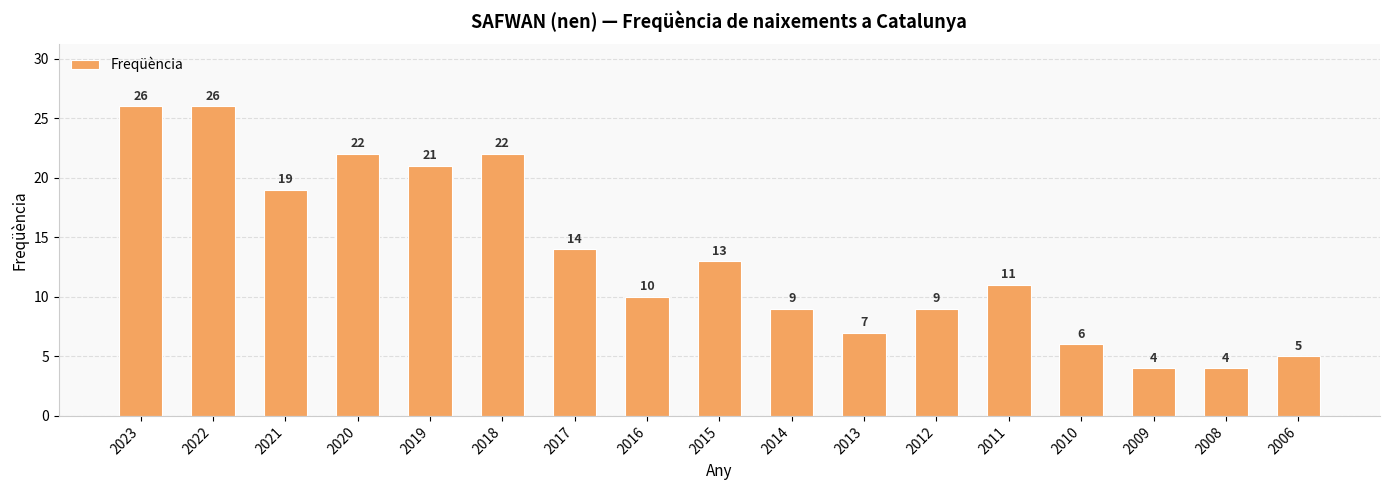

Where does the data first go above 11?

2023